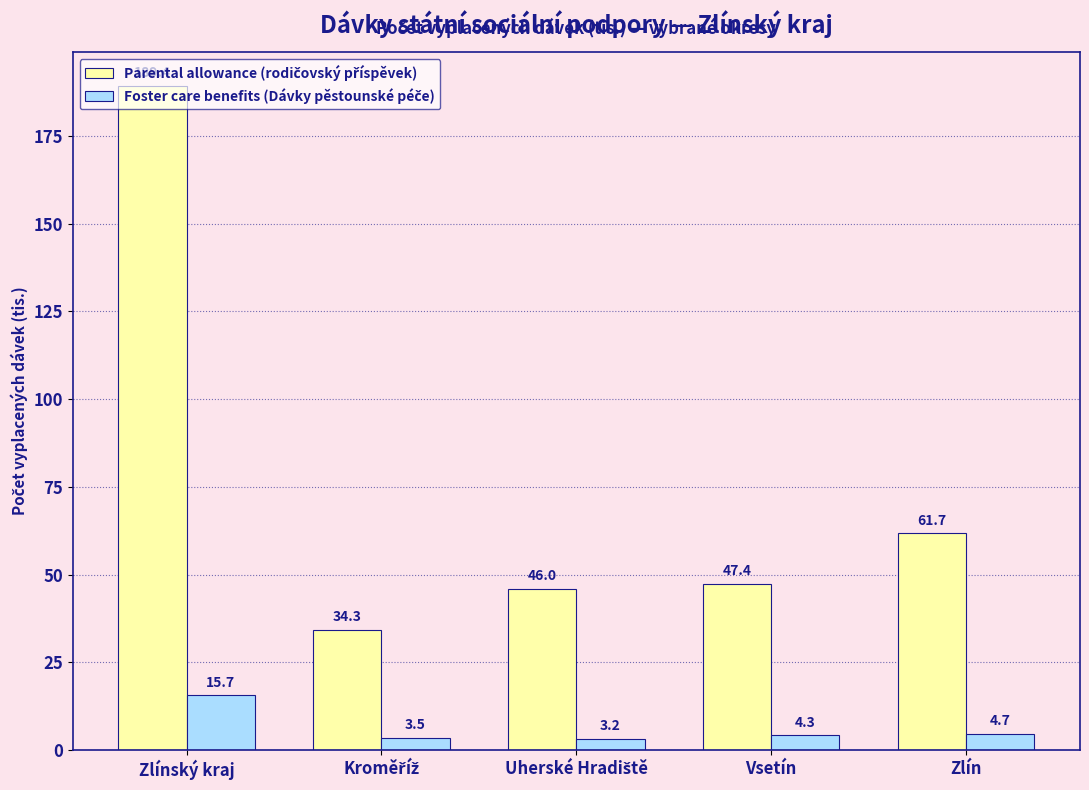

Count the number of data series in this chart.

2